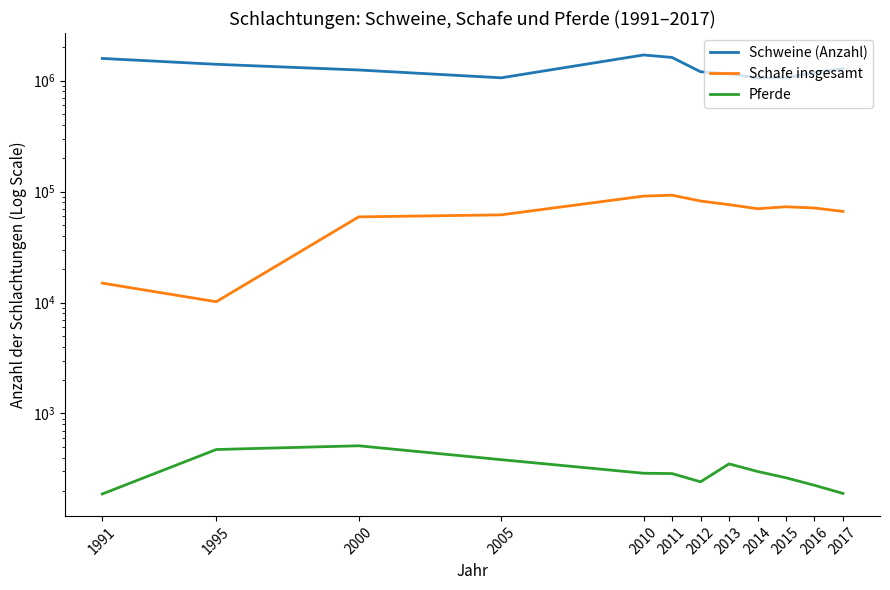

Which series has the widest spread of values?

Schweine (Anzahl)